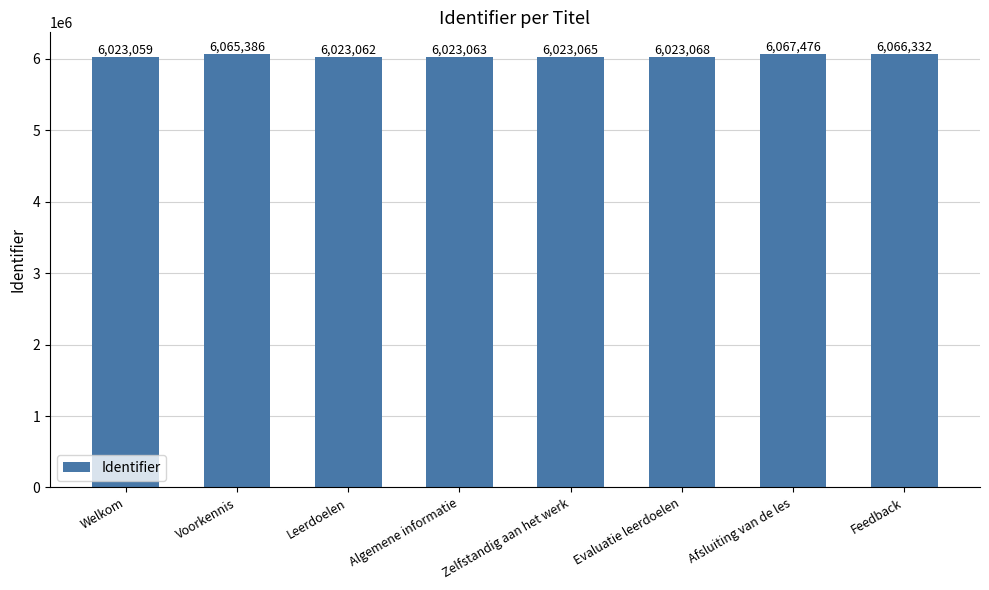

The chart shows a value of 3440563 at Leerdoelen. True or false?

False